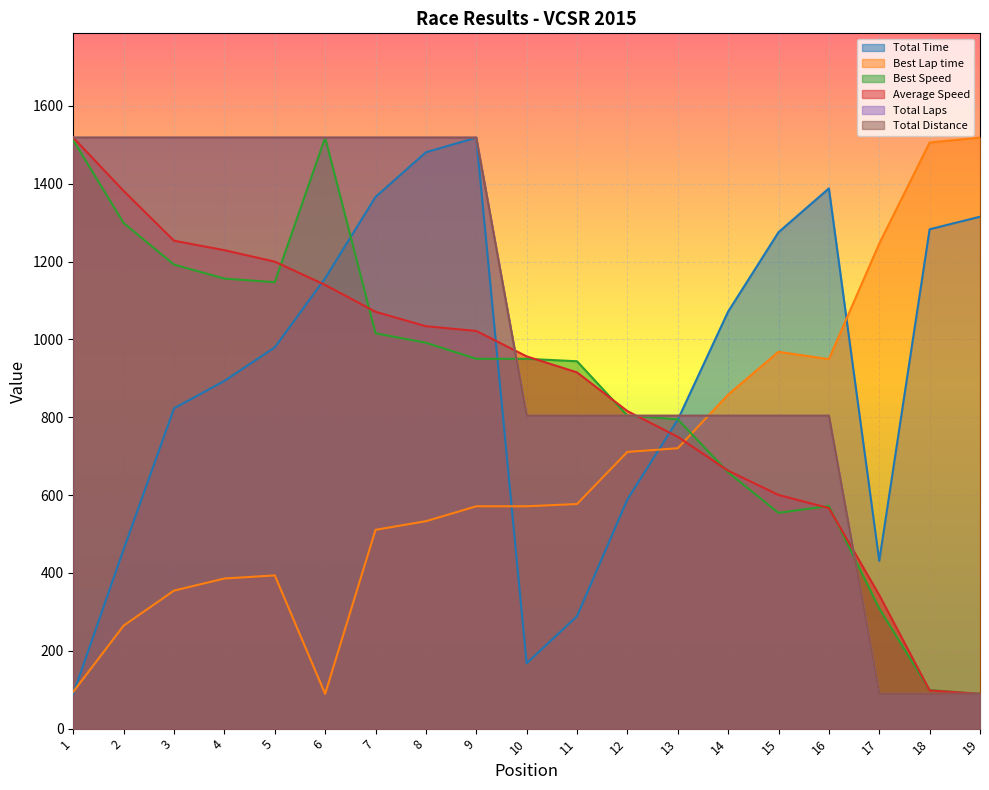

Does the chart display data point markers on the line(s)?

No